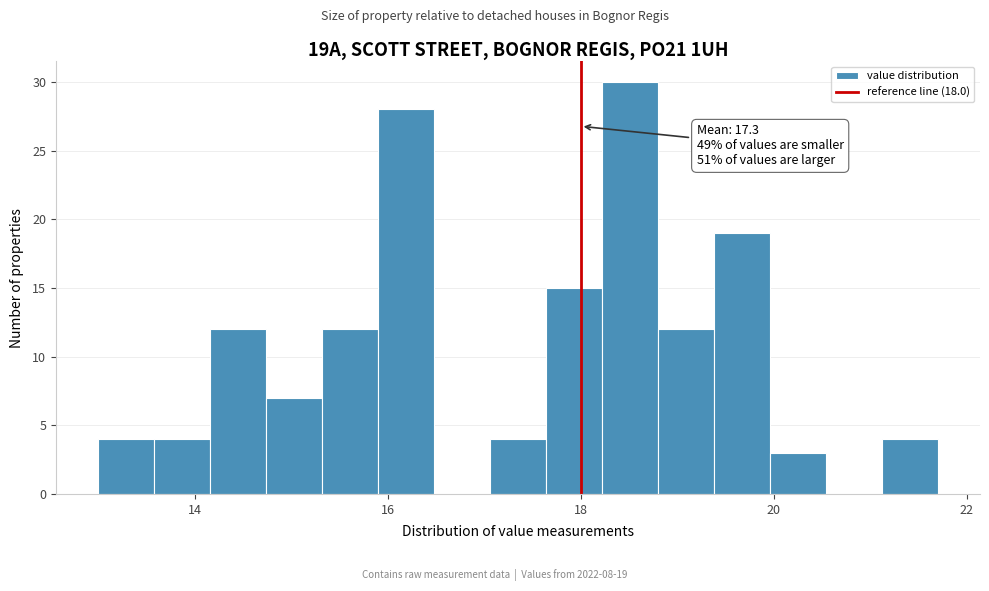

Read against the x-axis, roughly where is the centre of the tallest bar?

18.6